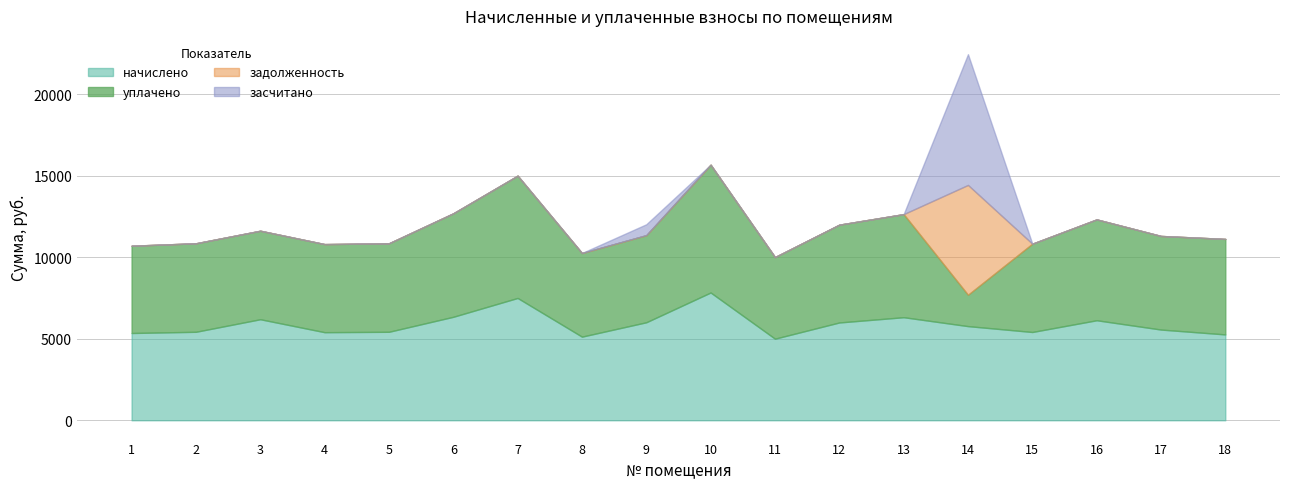

Which category has the highest value across all series?

14